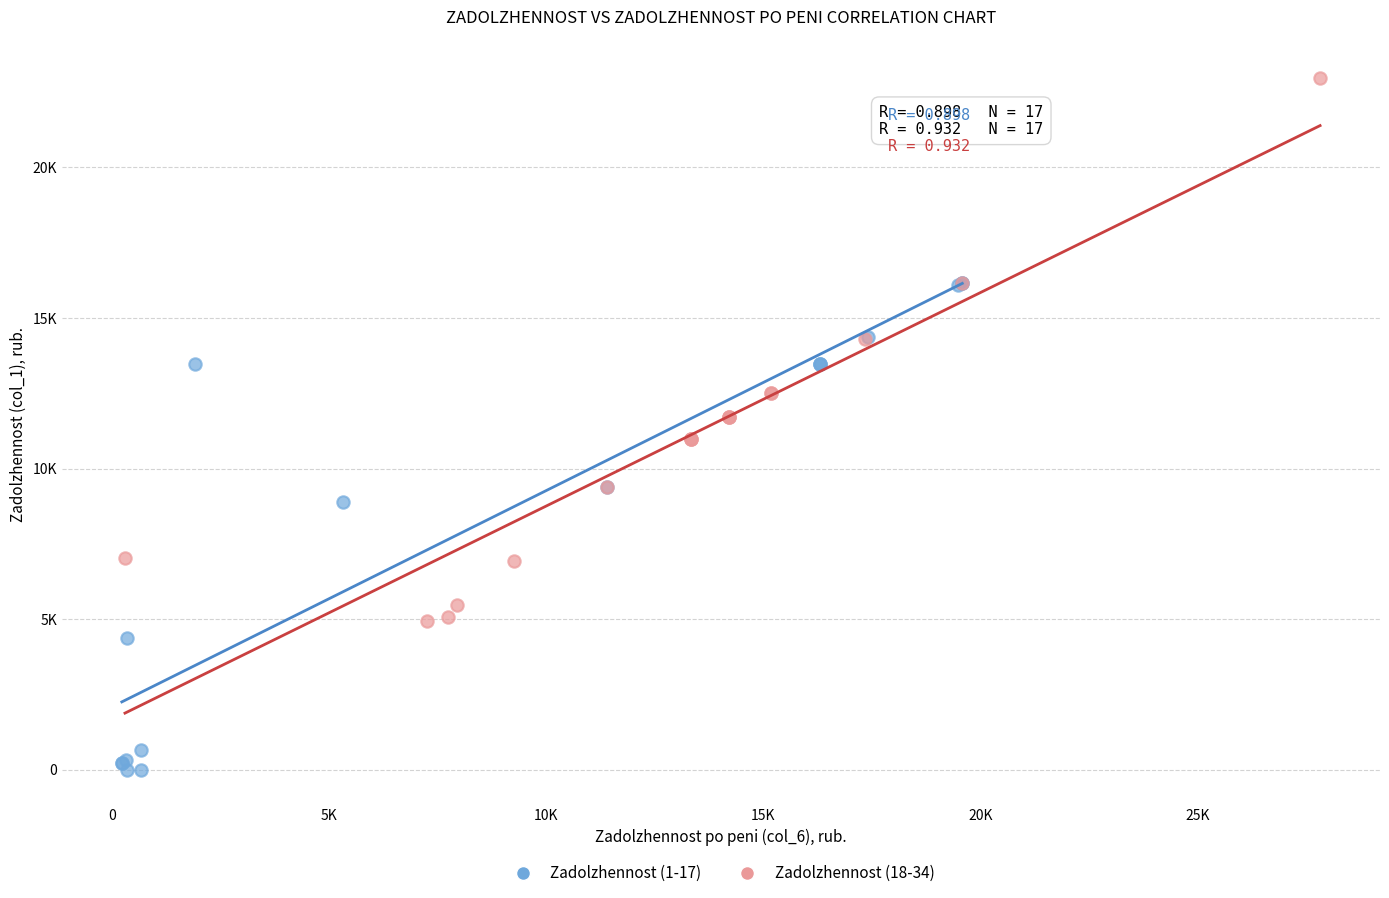

Which series has the widest spread of Y values?

Zadolzhennost (18-34)